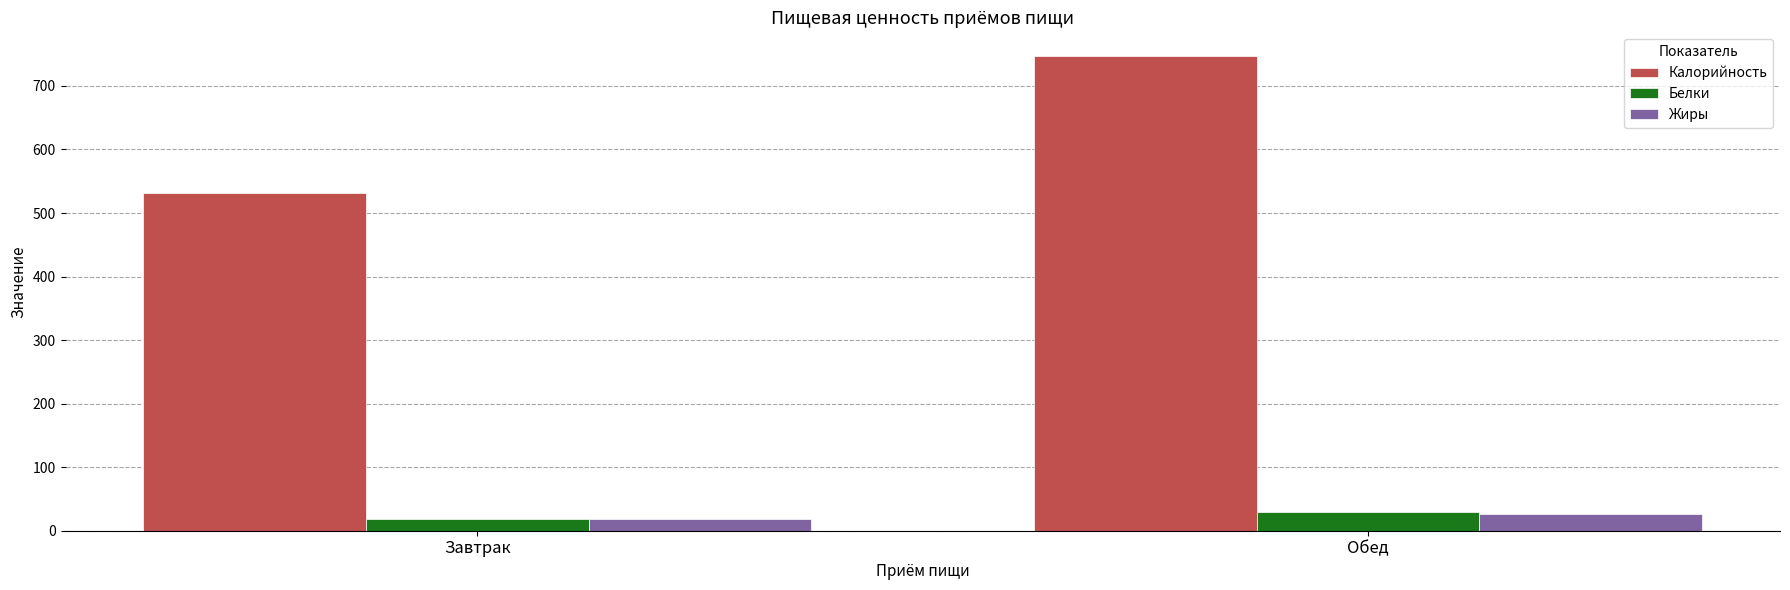

What is the difference between the Белки values at Завтрак and Обед?

12